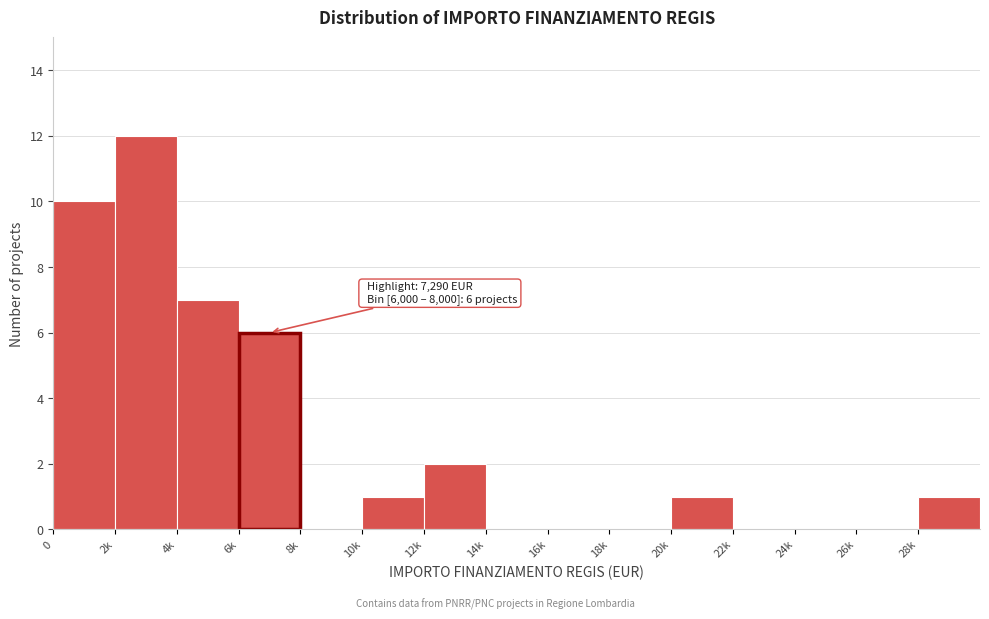

Reading right to left, list all the values displayed in this chart.

28k=1	26k=0	24k=0	22k=0	20k=1	18k=0	16k=0	14k=0	12k=2	10k=1	8k=0	6k=6	4k=7	2k=12	0=10